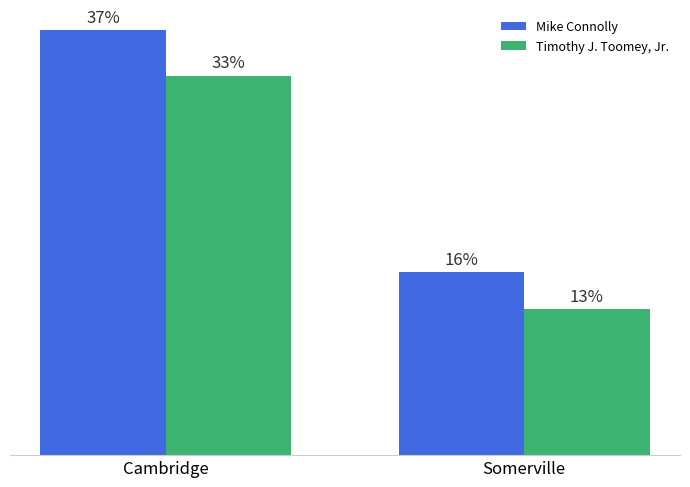

What is the difference between the Mike Connolly values at Somerville and Cambridge?

1168